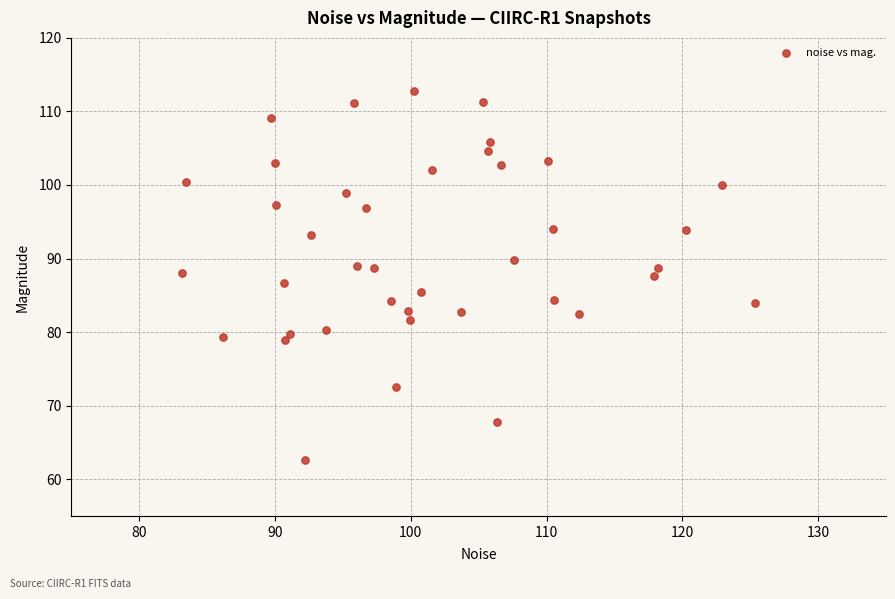

What is the range of Y values (max minus min)?

50.1